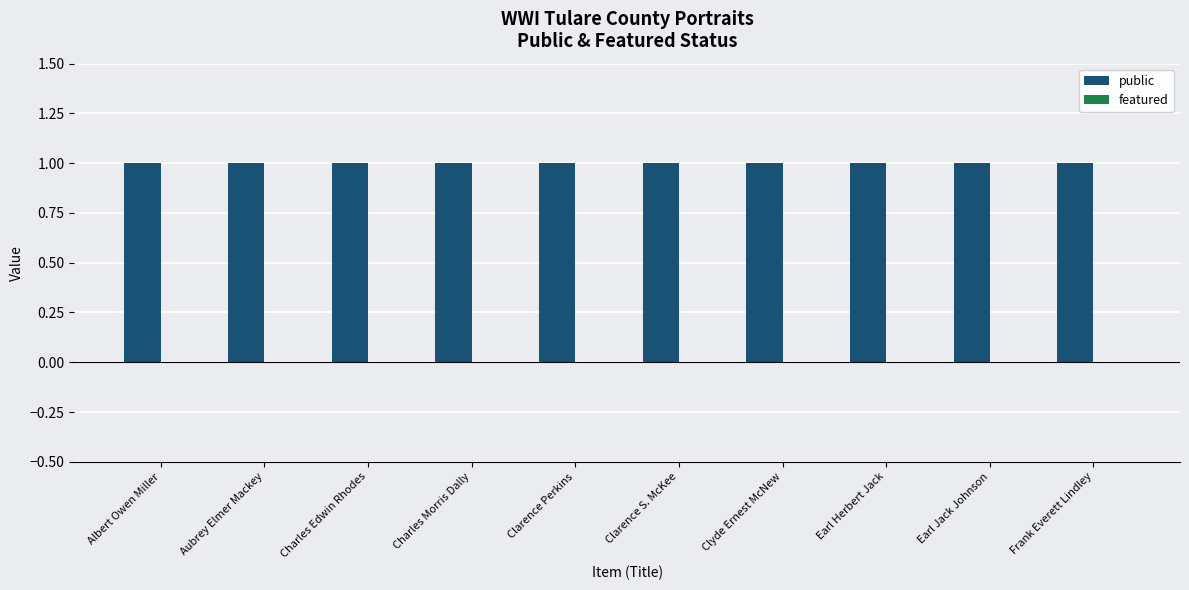

Between Charles Morris Dally and Frank Everett Lindley, which is larger?

Charles Morris Dally